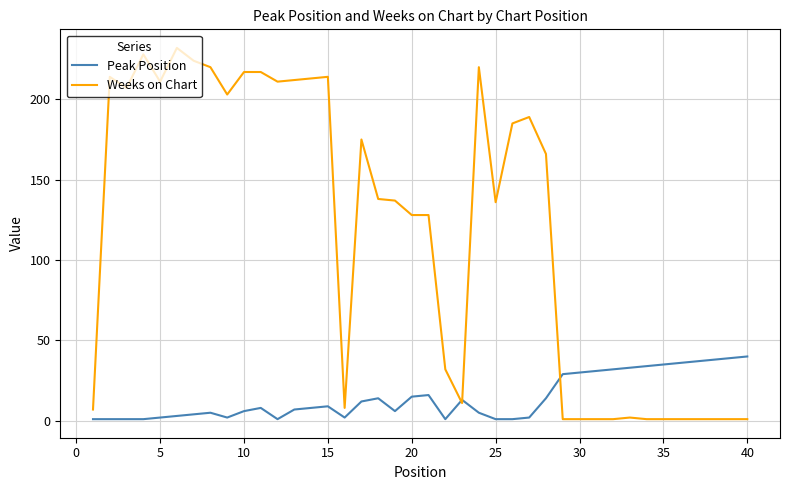

Rank the series by their average value, from lowest to highest.

Peak Position, Weeks on Chart